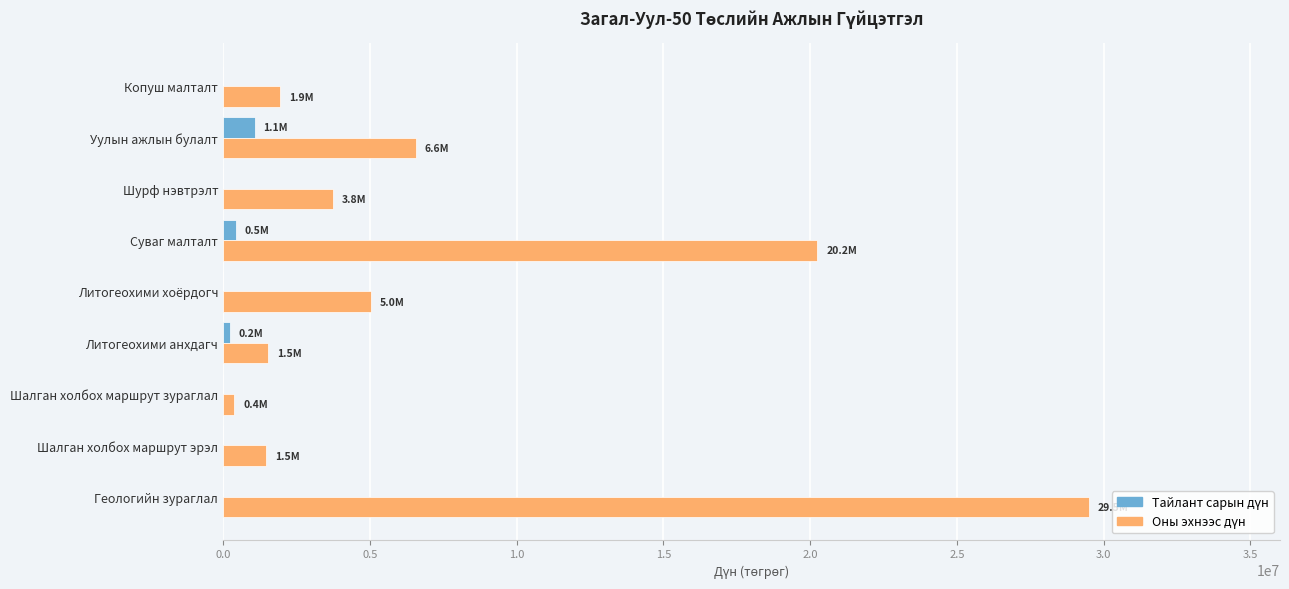

At which category is the sum across all series the highest?

Геологийн зураглал